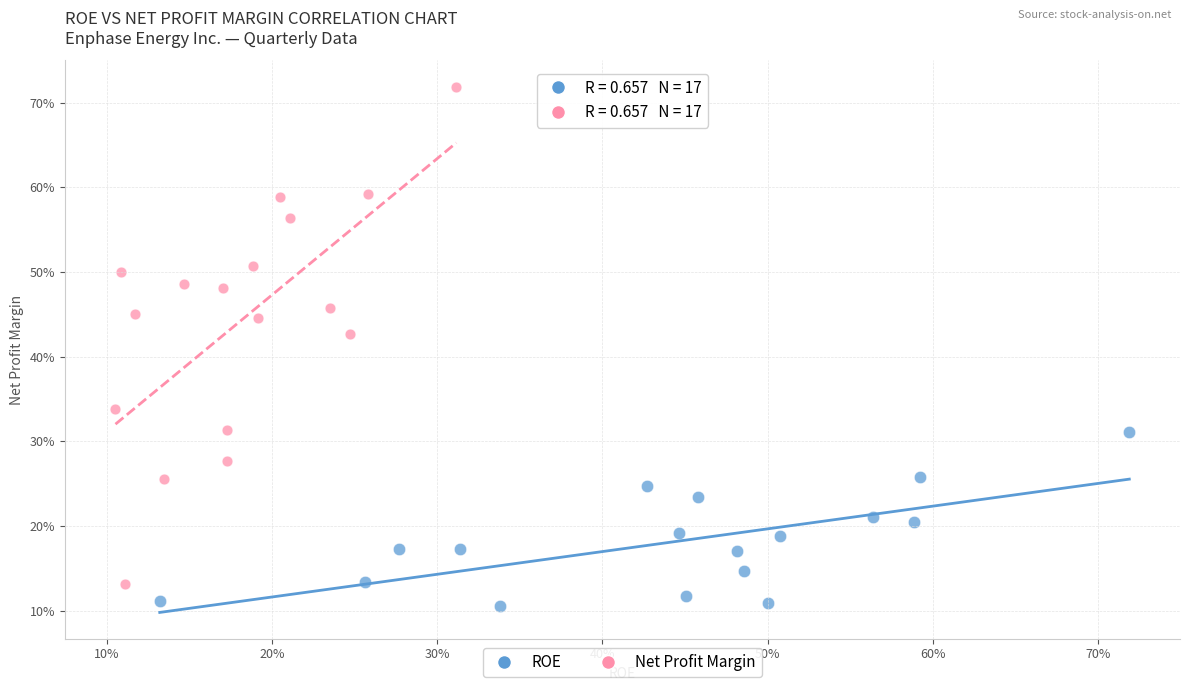

What are all the series names shown in the legend?

ROE, Net Profit Margin